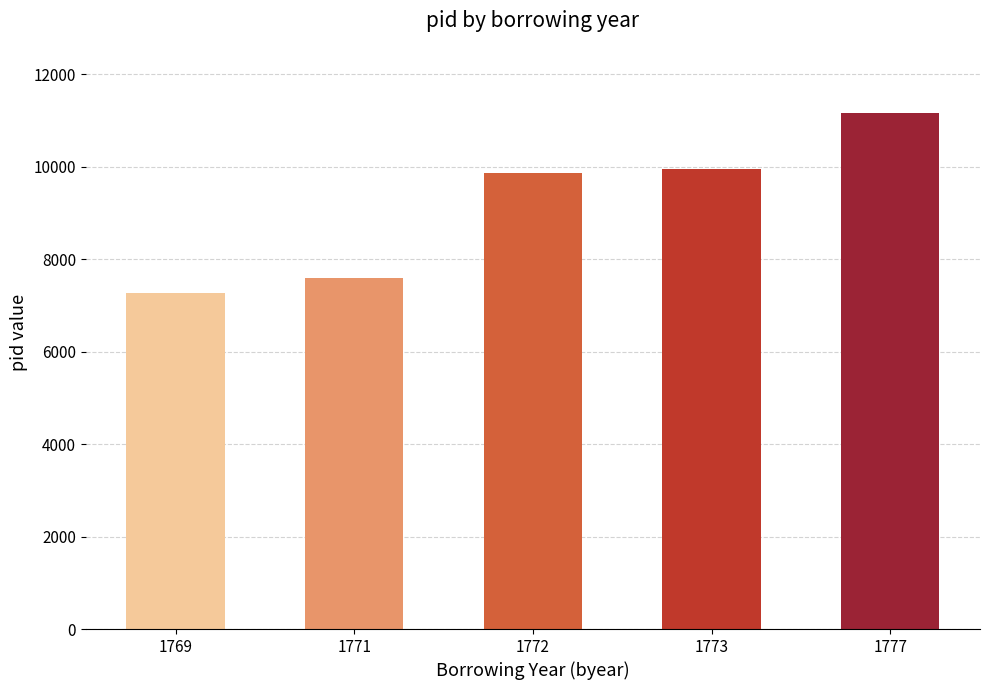

Reading right to left, what are all the values shown in this chart?

11168	9941	9863	7589	7265